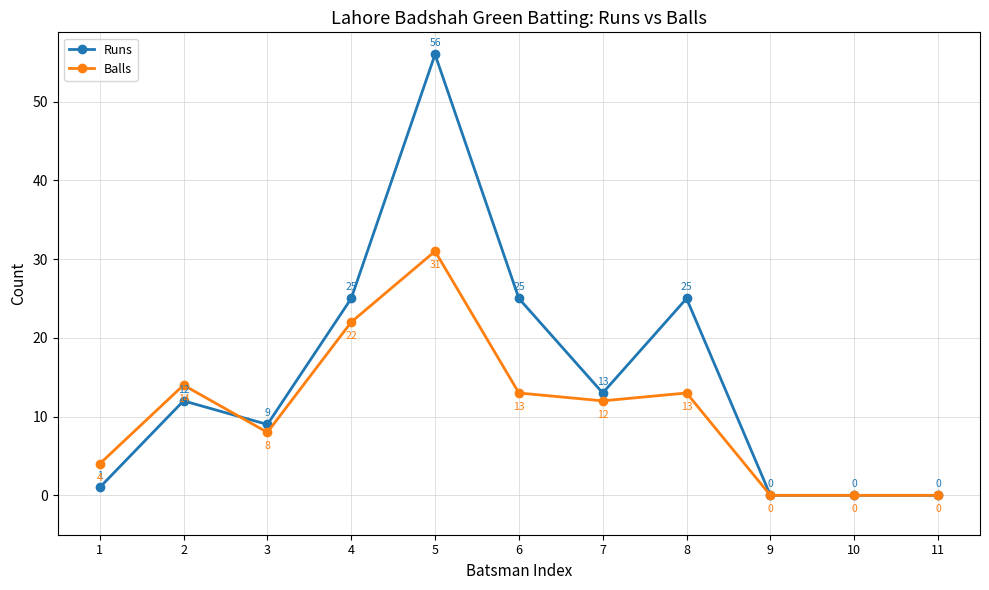

At which category is the sum across all series the highest?

5